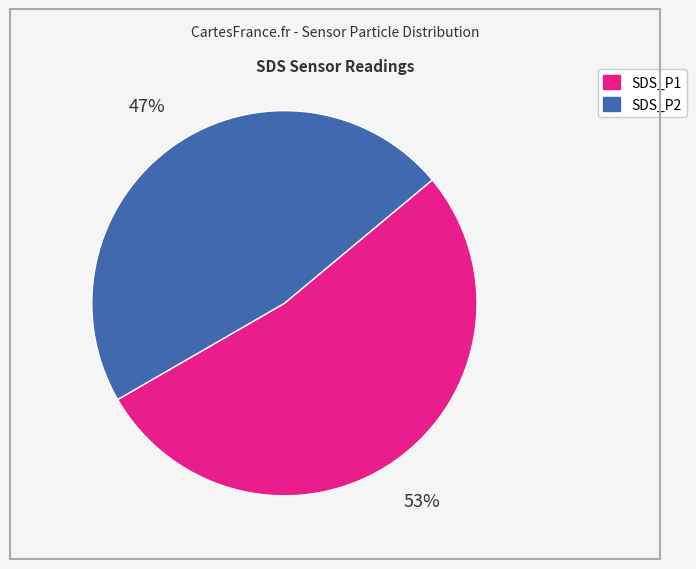

Which slice represents more than half of the pie?

SDS_P1